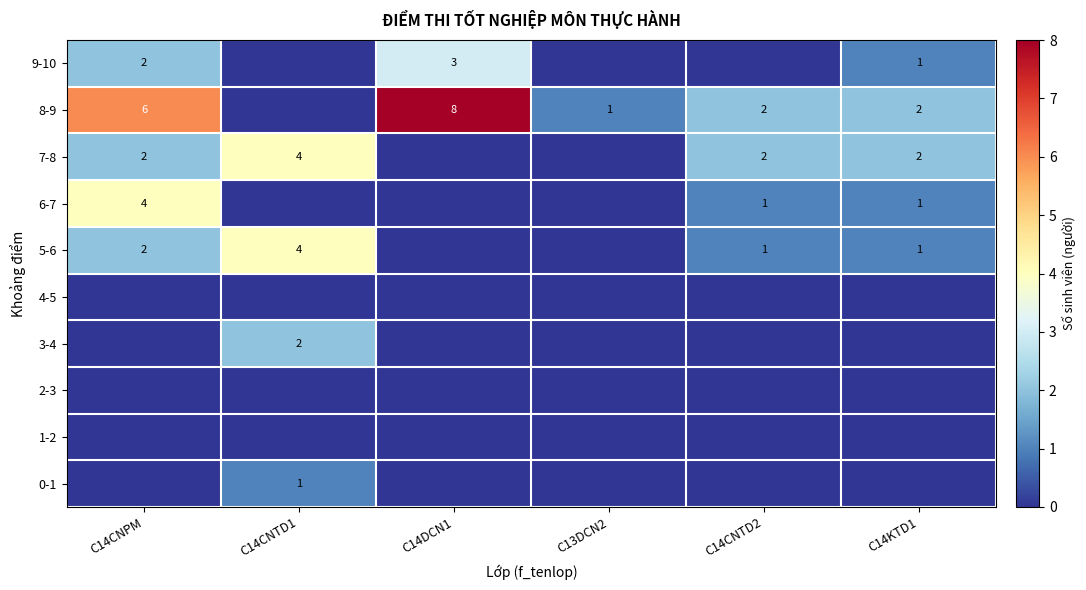

True or false: 0-1 has a value of 0 at C14CNTD1.

False